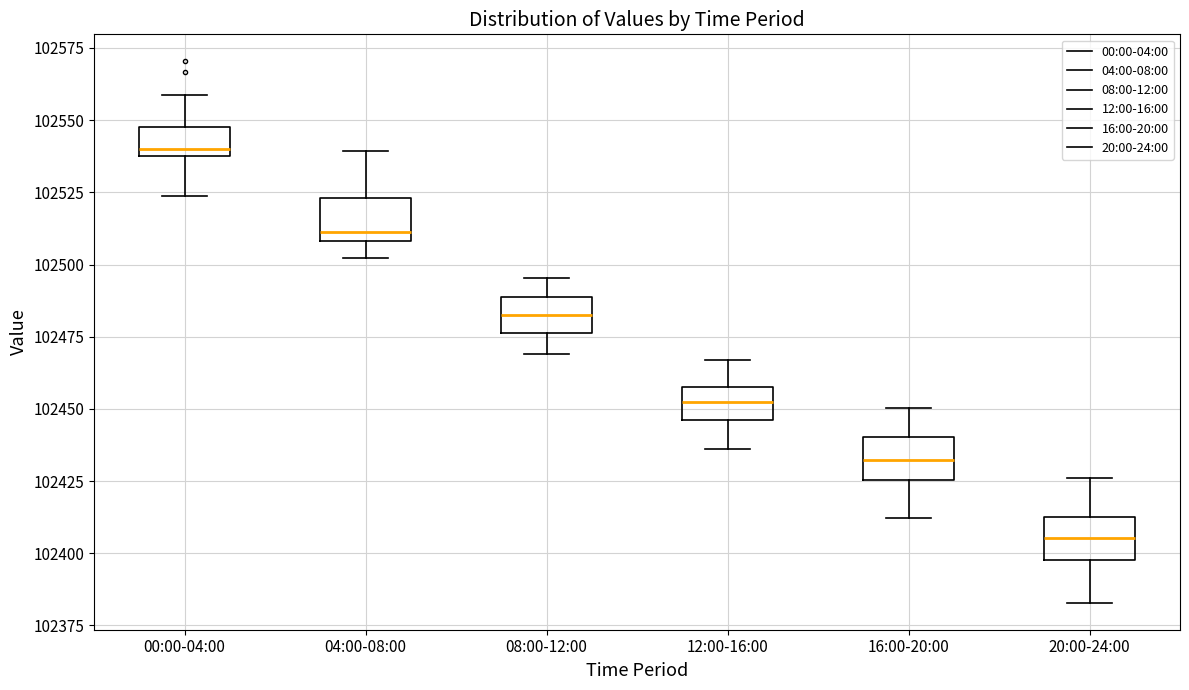

Which box has the highest median line?

00:00-04:00